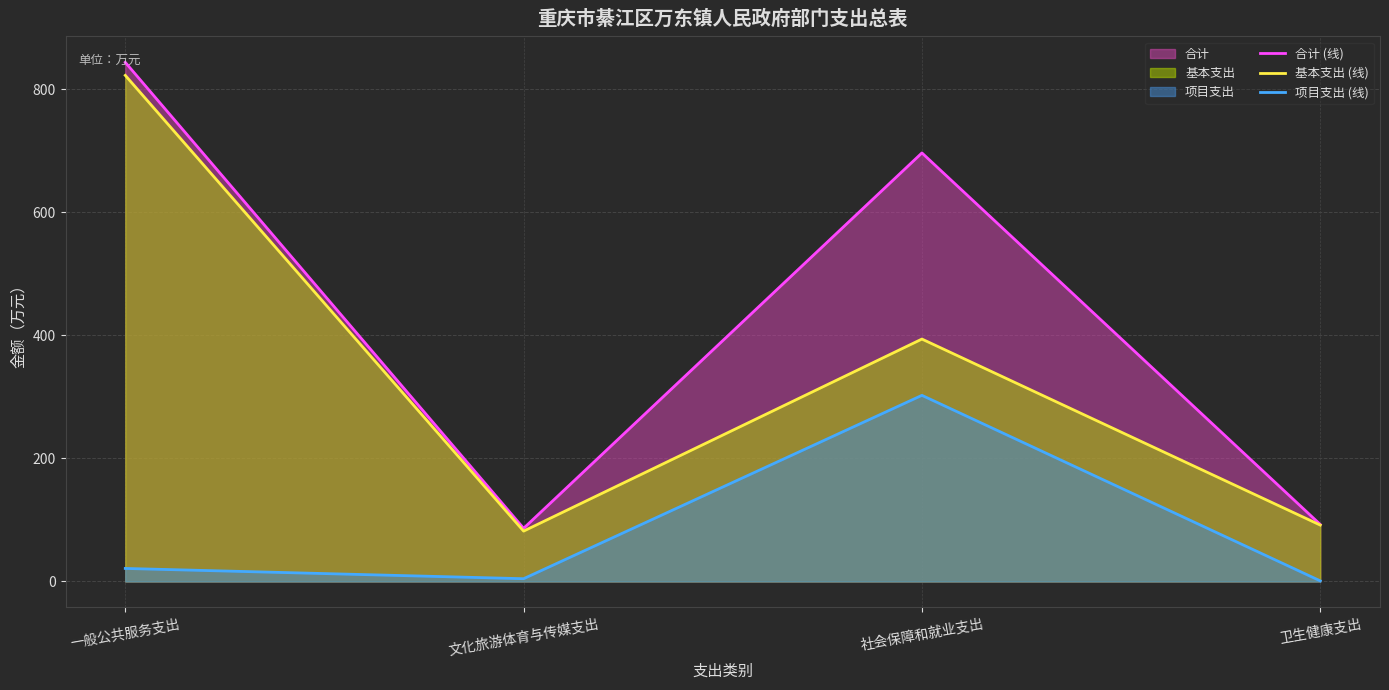

What is the difference between the 合计 (线) values at 一般公共服务支出 and 卫生健康支出?

751.3